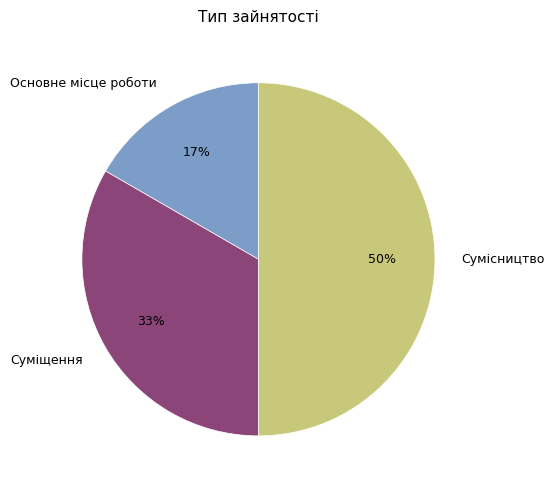

The Сумісництво slice represents 50% of the pie. True or false?

True